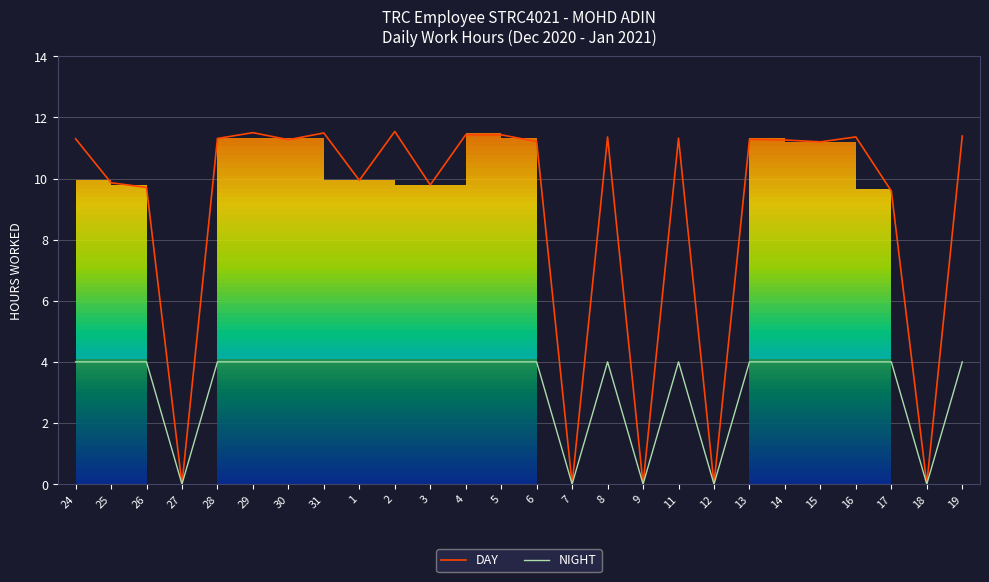

List the series in order of their overall mean, highest first.

DAY, NIGHT